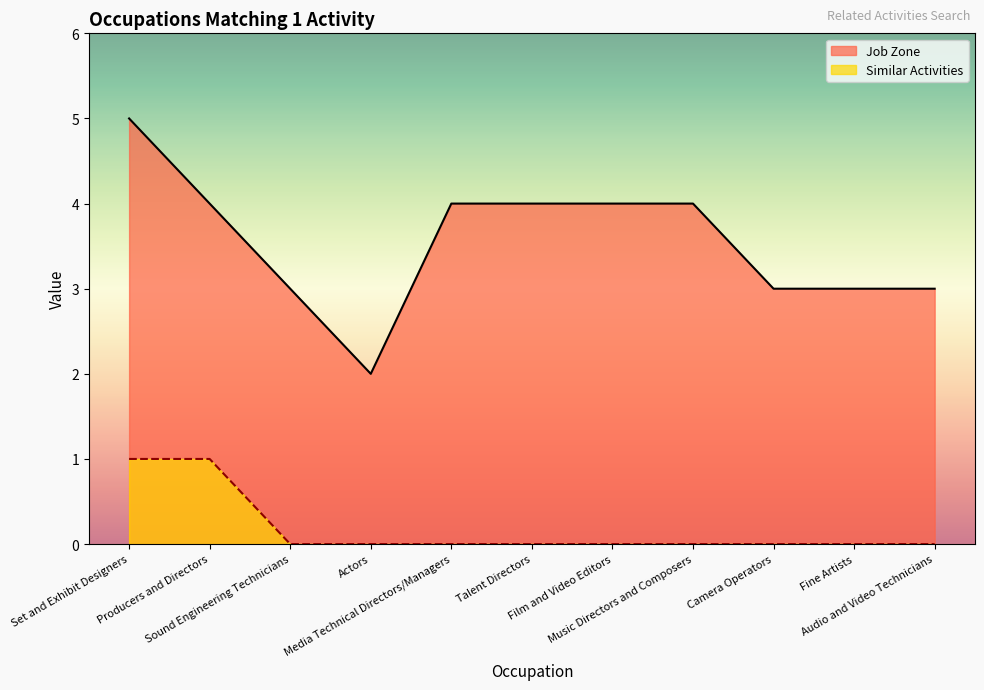

Reading left to right, extract all data points from this chart.

Job Zone: Set and Exhibit Designers=5	Producers and Directors=4	Sound Engineering Technicians=3	Actors=2	Media Technical Directors/Managers=4	Talent Directors=4	Film and Video Editors=4	Music Directors and Composers=4	Camera Operators=3	Fine Artists=3	Audio and Video Technicians=3
Similar Activities: Set and Exhibit Designers=1	Producers and Directors=1	Sound Engineering Technicians=0	Actors=0	Media Technical Directors/Managers=0	Talent Directors=0	Film and Video Editors=0	Music Directors and Composers=0	Camera Operators=0	Fine Artists=0	Audio and Video Technicians=0